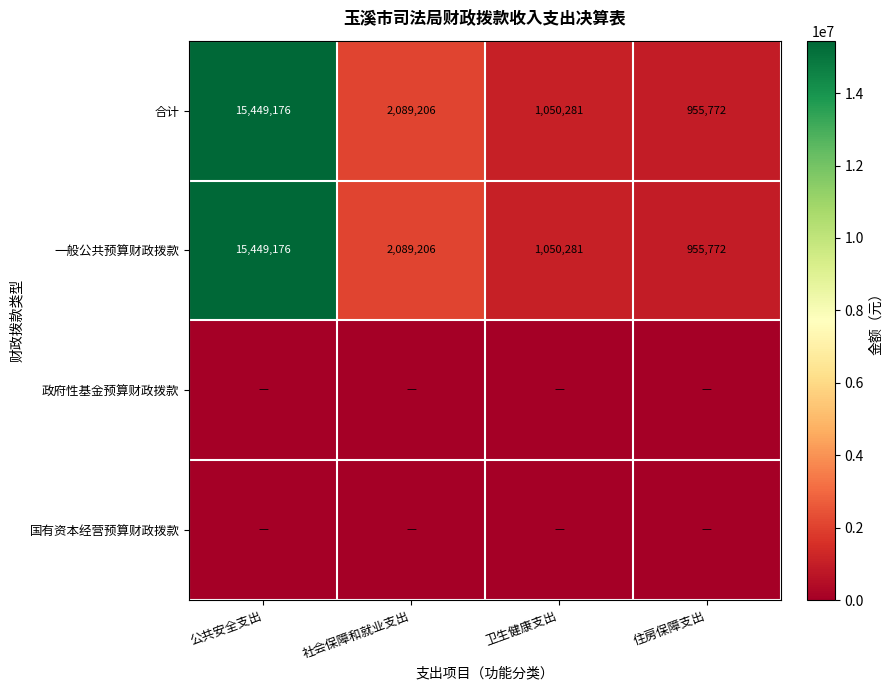

Where is 合计 nearest to the value 8202474?

社会保障和就业支出